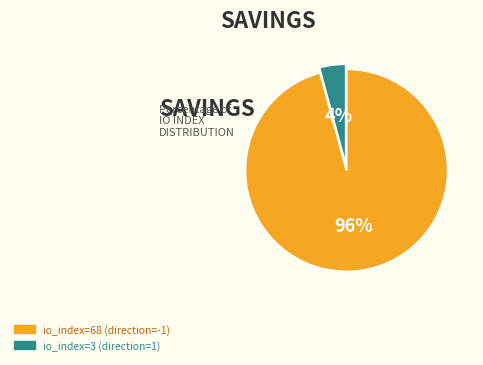

Which slice is the largest?

io_index=68 (direction=-1)